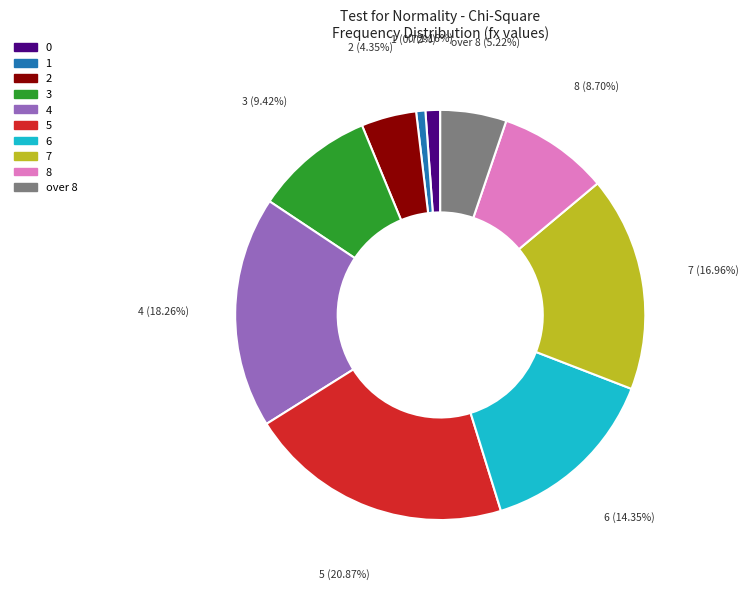

True or false: 6 accounts for 24% of the total.

False